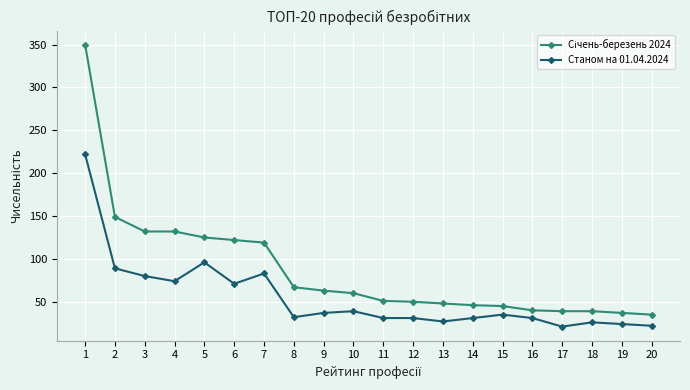

Is this an area chart (filled region under the line)?

No